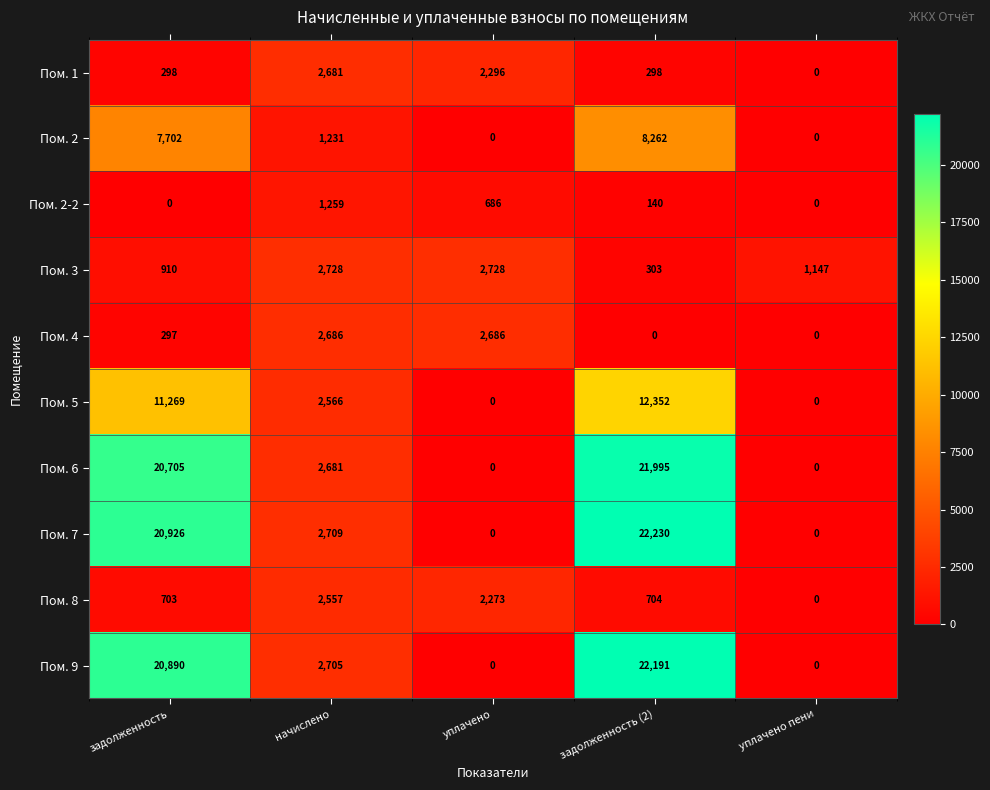

What is the total value across all series at задолженность?

83700